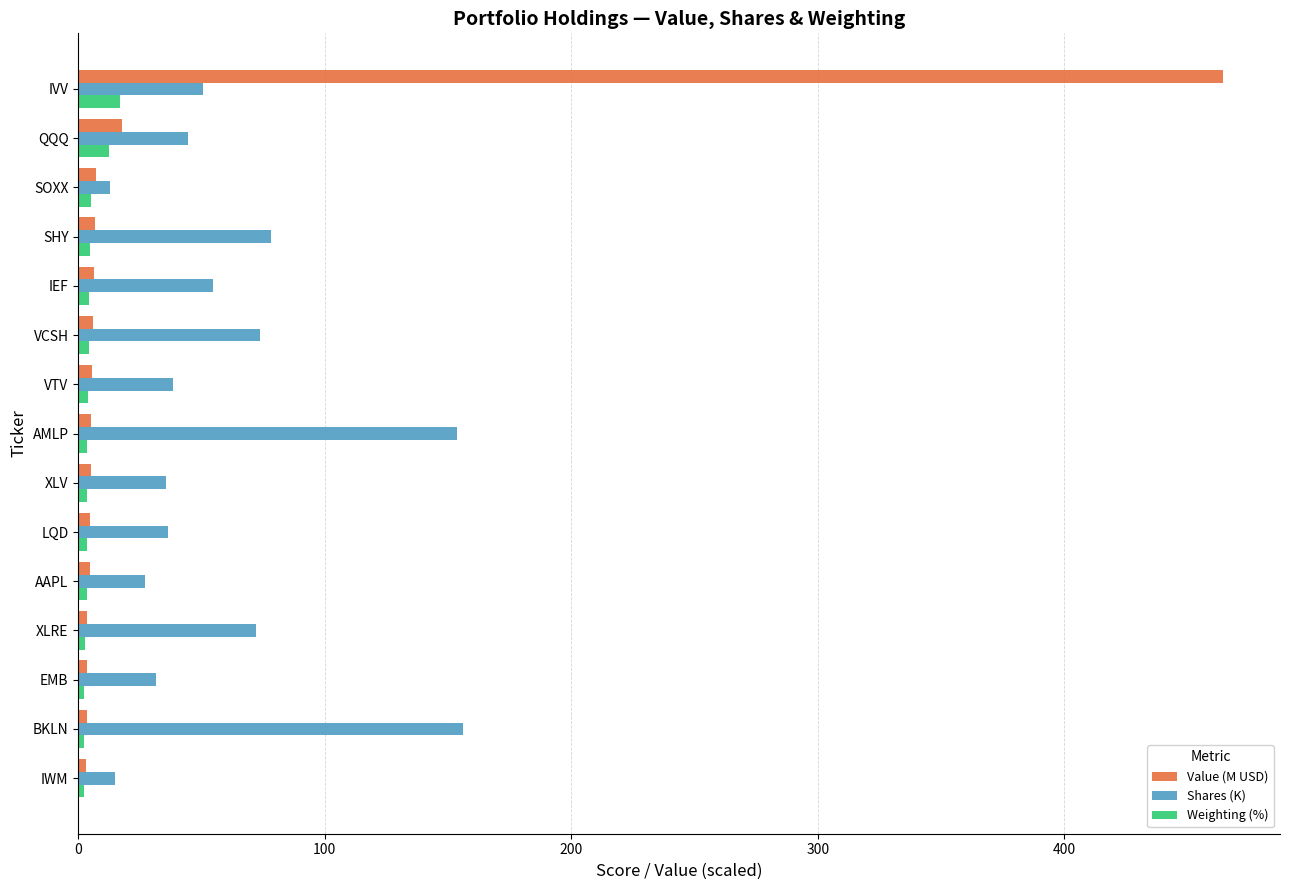

Which category has the highest value across all series?

IVV